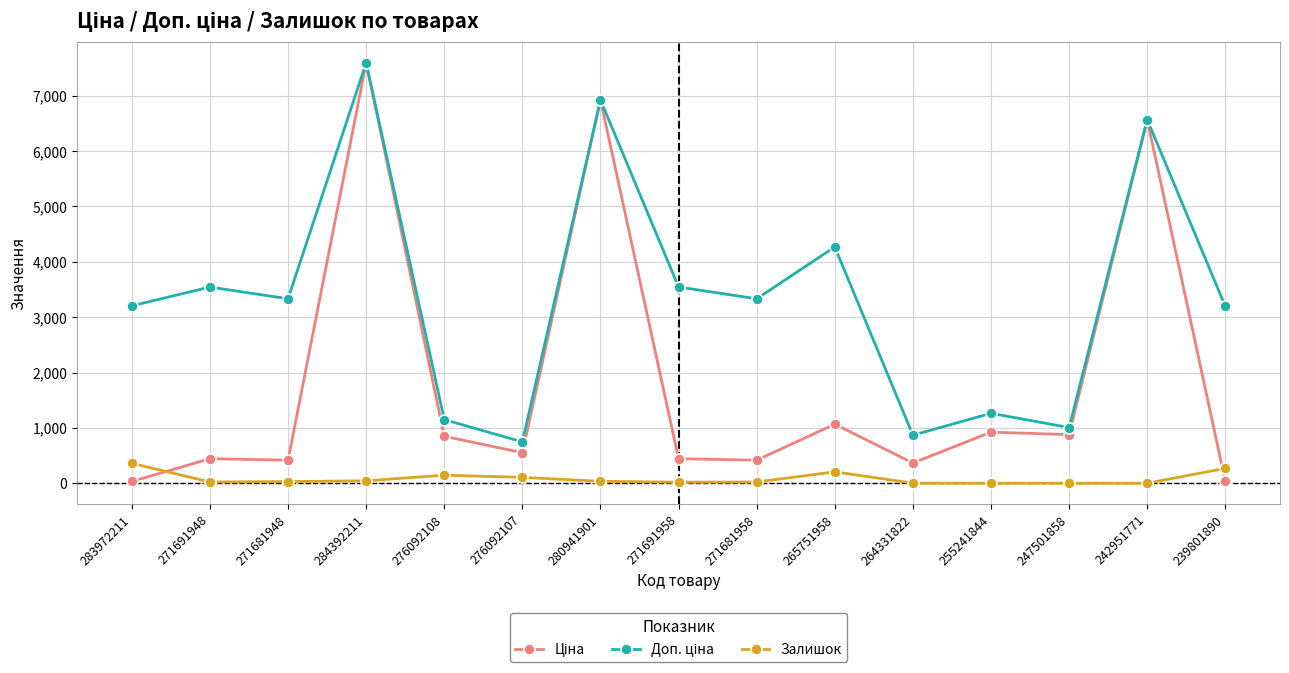

The value of Залишок at 255241844 is 0.0. True or false?

True